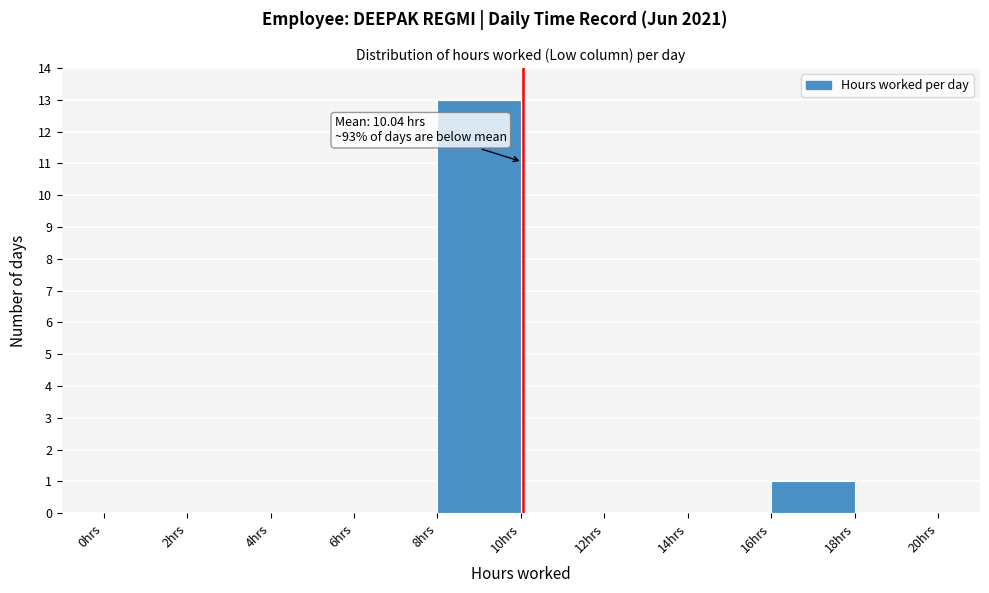

Which range on the x-axis has the tallest bar?

8 to 10